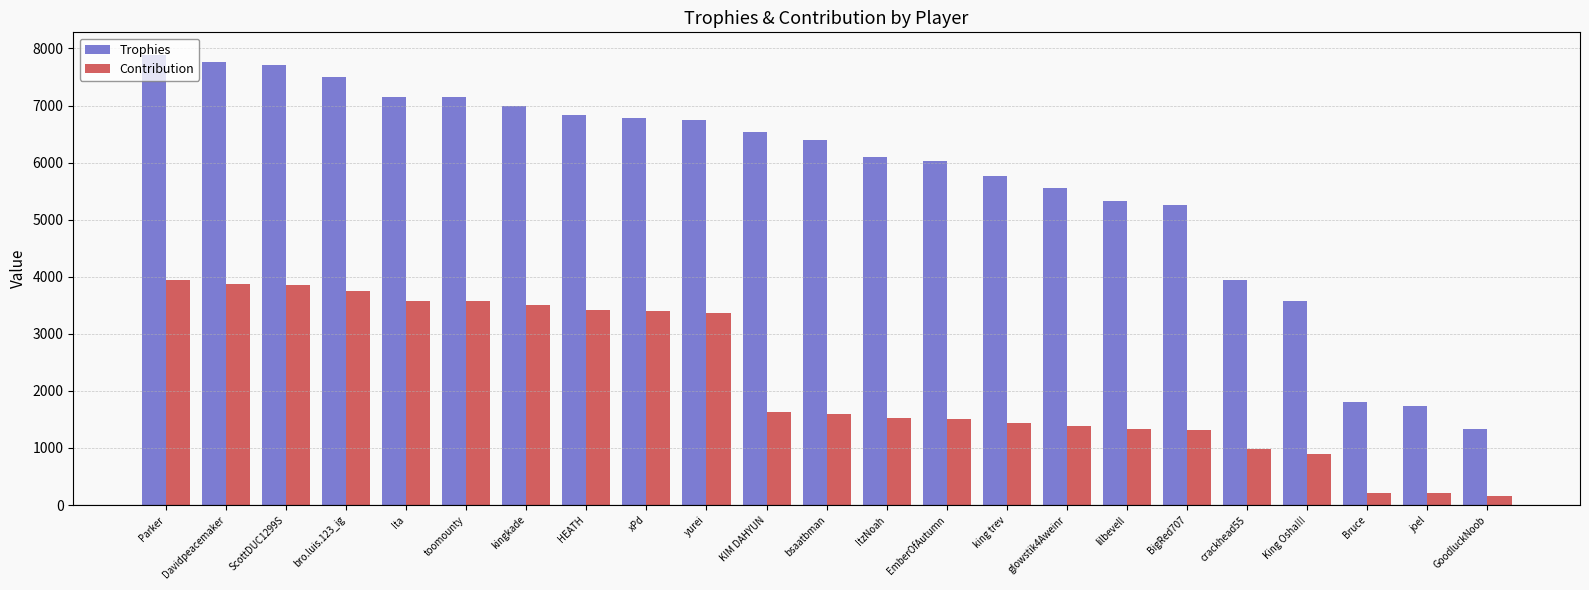

At which label does Trophies reach its minimum?

GoodluckNoob